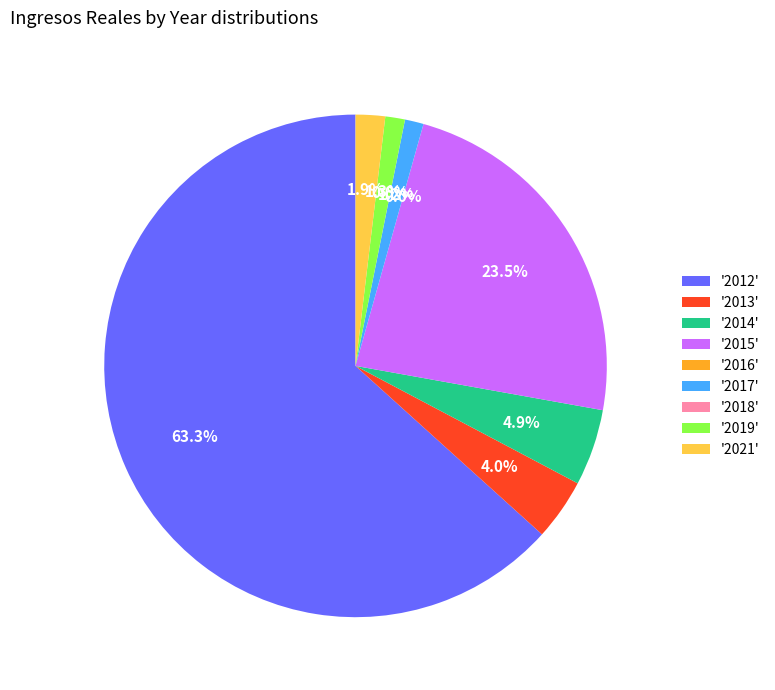

Approximately how many times larger is the value at '2014' compared to '2013'?

1.2